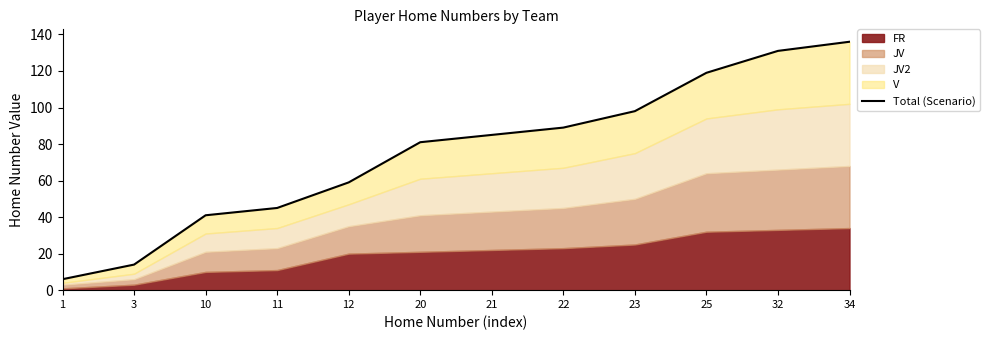

Where does the data first go above 85?

22